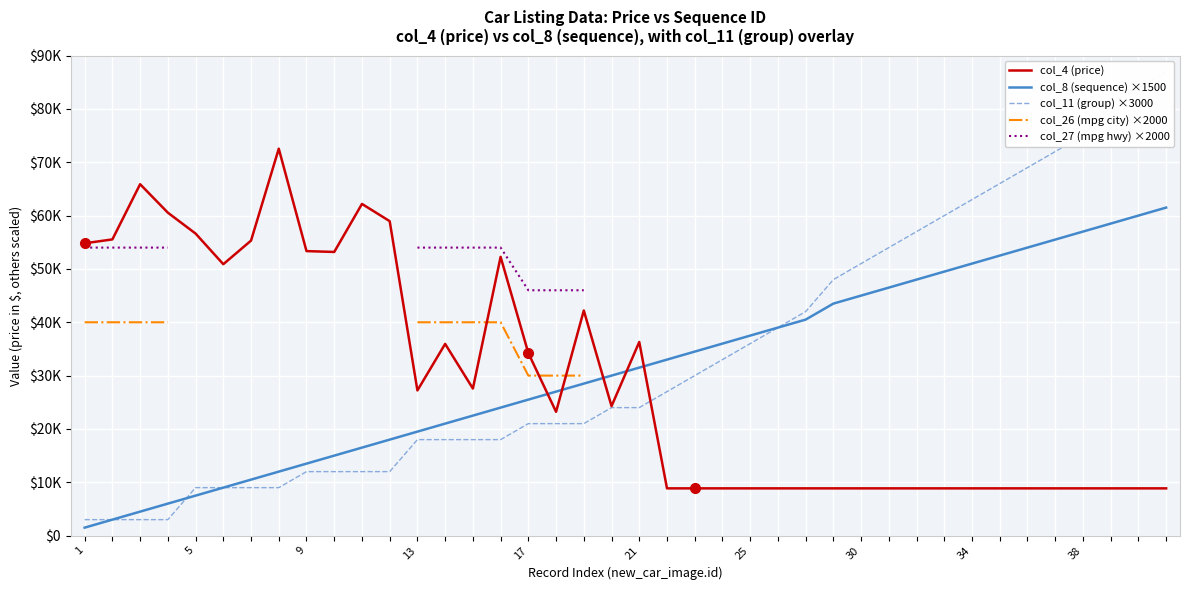

True or false: col_8 (sequence) ×1500 and col_27 (mpg hwy) ×2000 intersect in this chart.

False